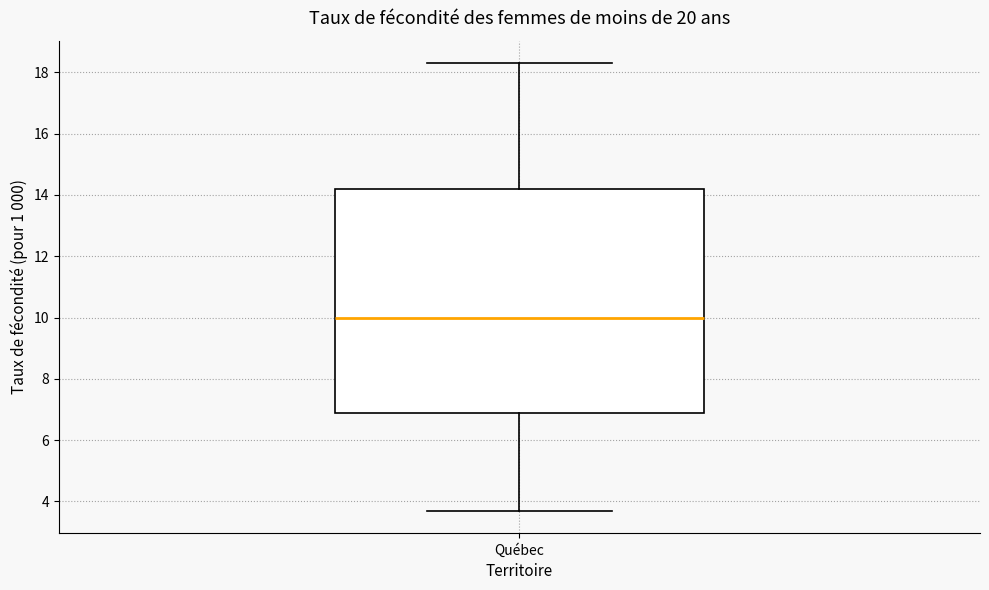

Read this box plot against the y-axis: the position of the median line, the range covered by the box, and the ends of both whiskers. The values are not printed on the chart, so give them approximately, as read against the axis.

median 10.0, box 7.0 to 14.2, whiskers 3.8 to 18.4